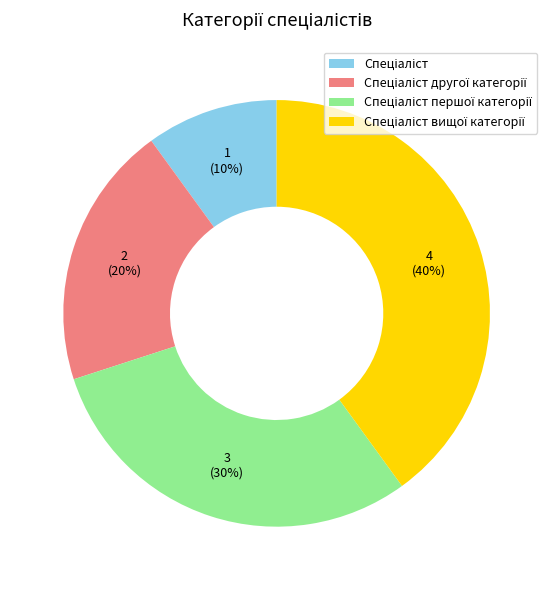

Does any single category account for the majority?

No